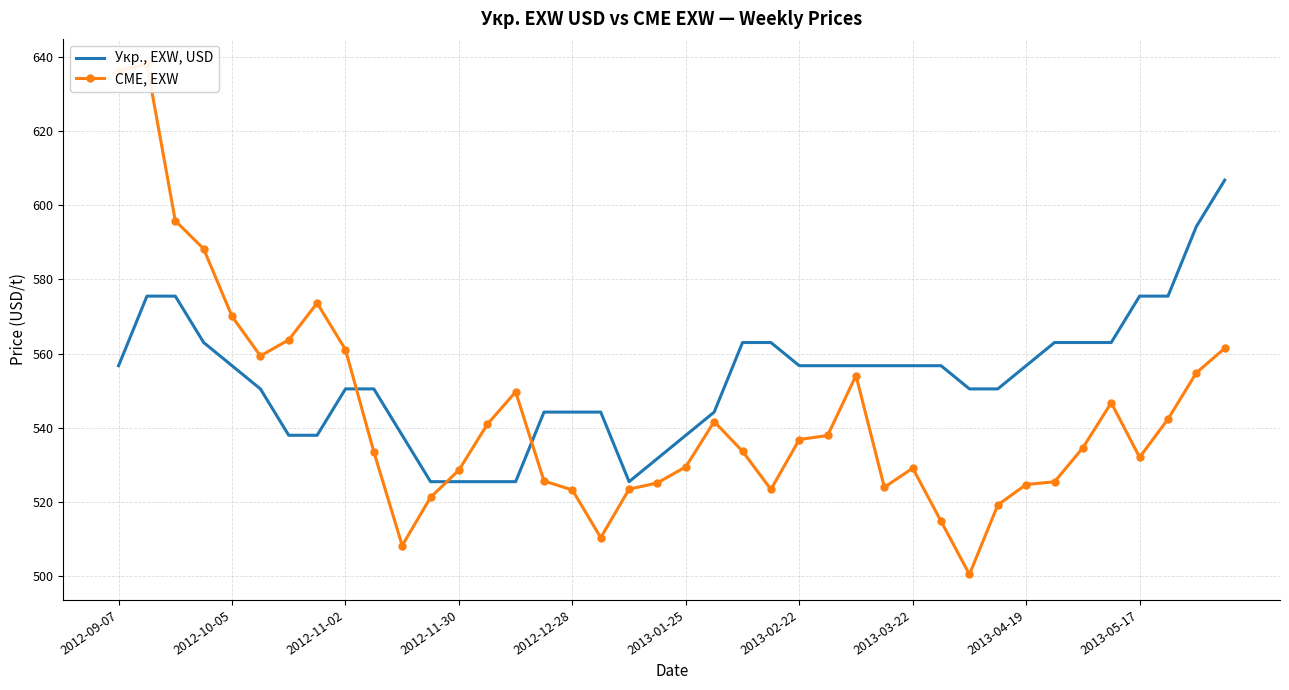

Where does the Укр., EXW, USD series first go above 556?

2012-09-07